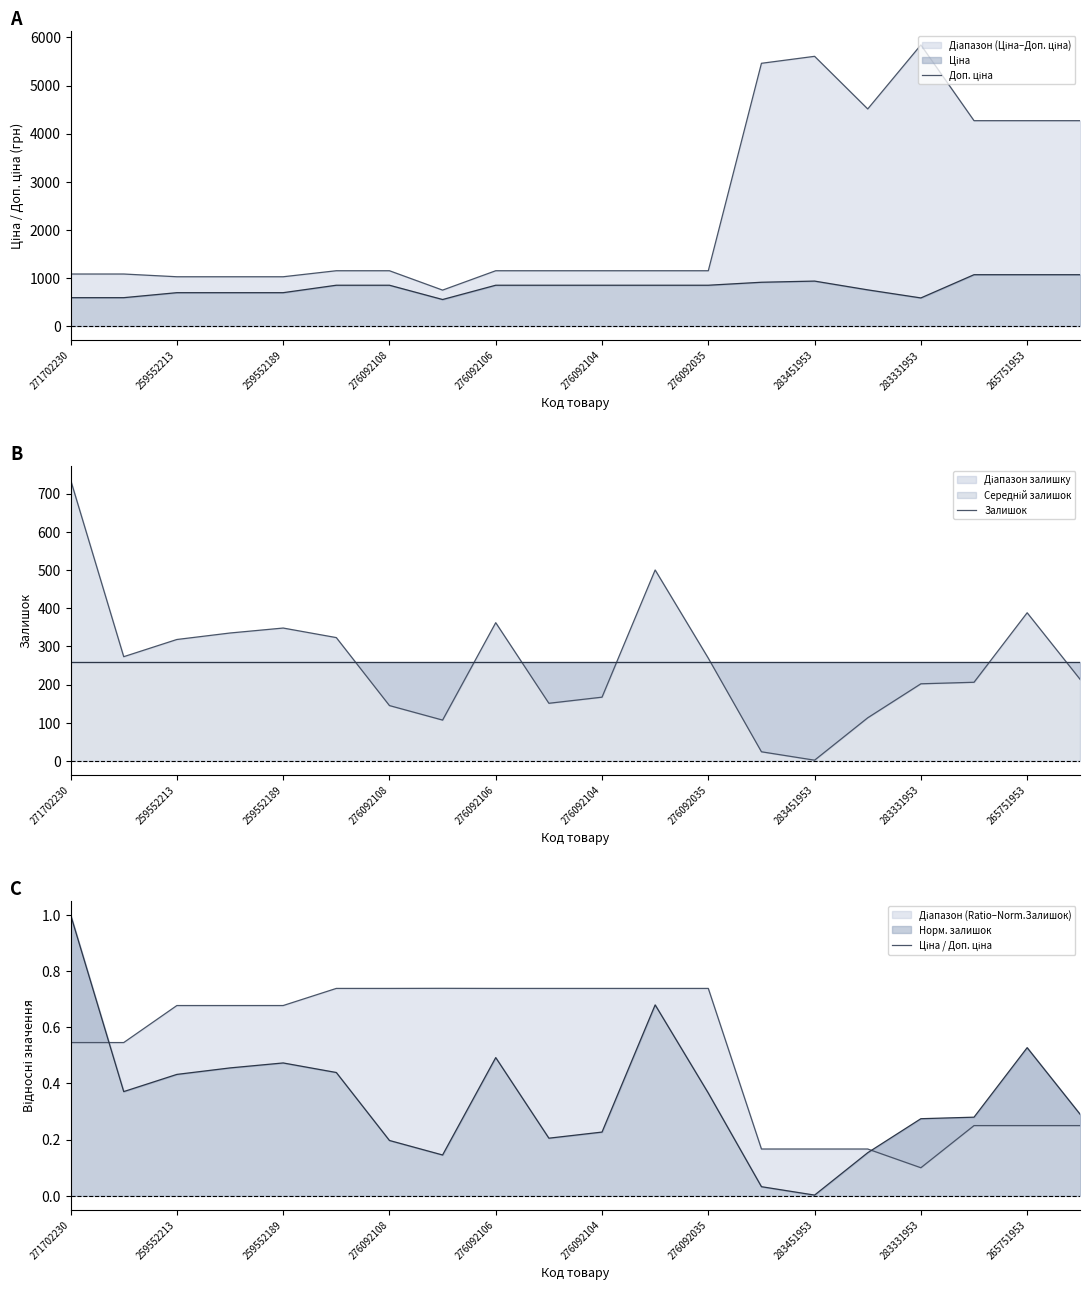

Is it true that Залишок equals 368 at 271702230?

False